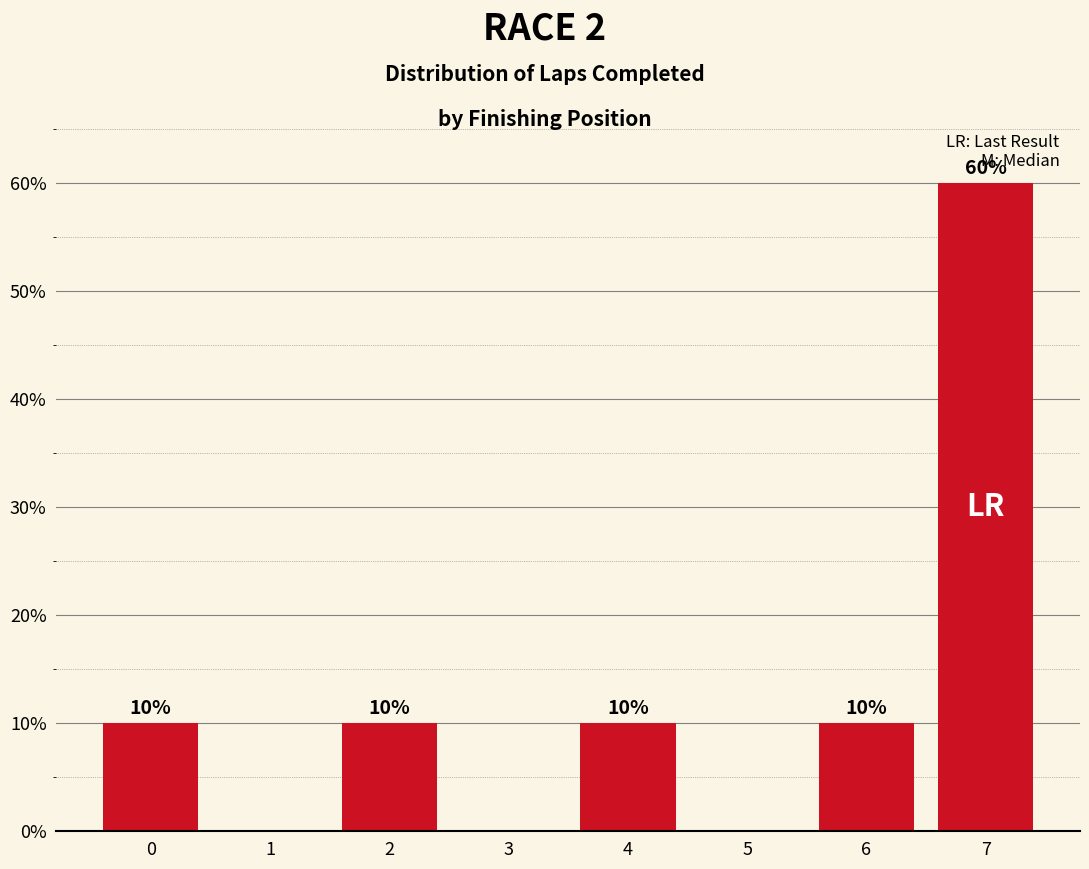

Reading left to right, list all the values displayed in this chart.

0=10	1=0	2=10	3=0	4=10	5=0	6=10	7=60